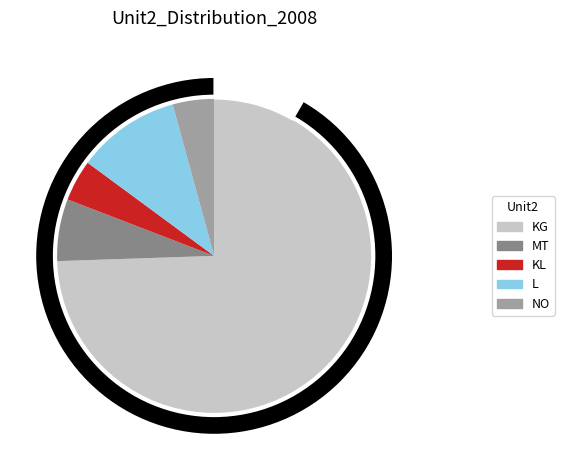

How many segments does this pie chart have?

5